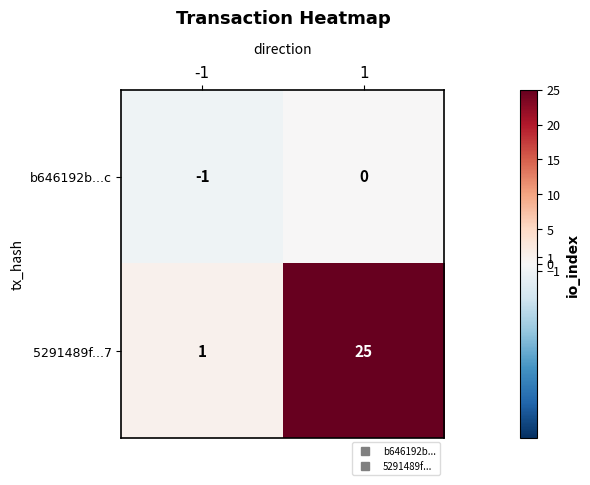

What is the spread (max minus min) of values at -1?

2